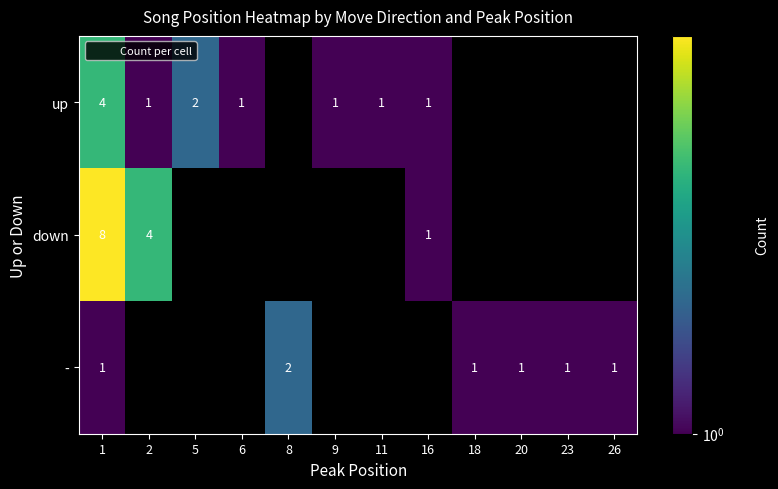

What is the minimum value shown in the chart?

1.0